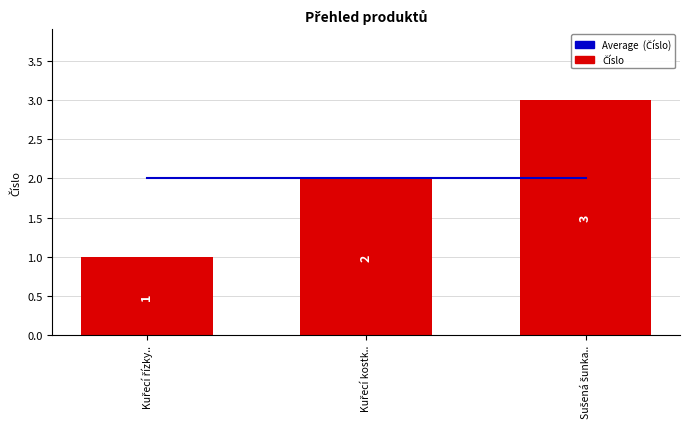

How many groups of bars are there?

3